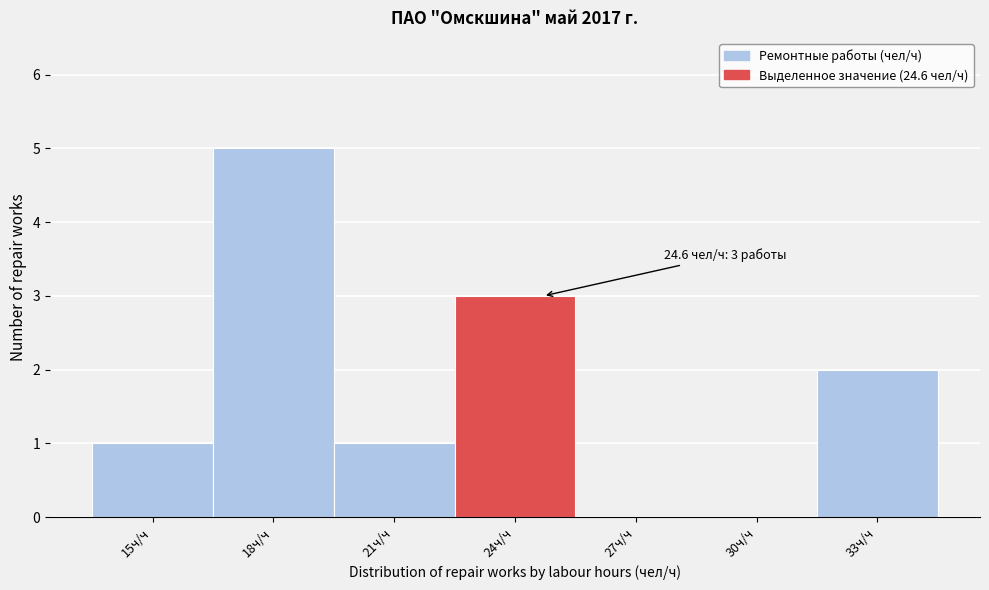

Which range on the x-axis has the tallest bar?

16.4 to 19.4